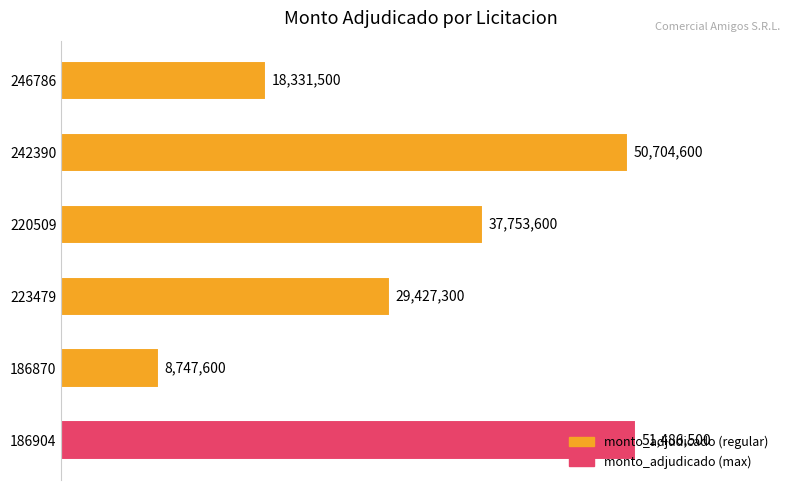

Does the chart contain any negative values?

No